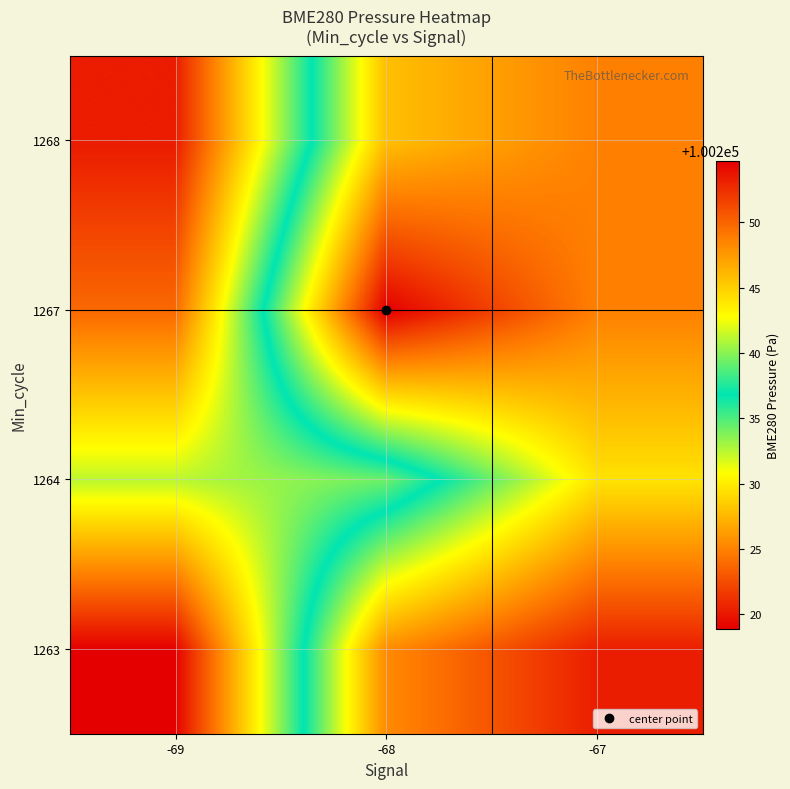

At which category is the sum across all series the highest?

-67